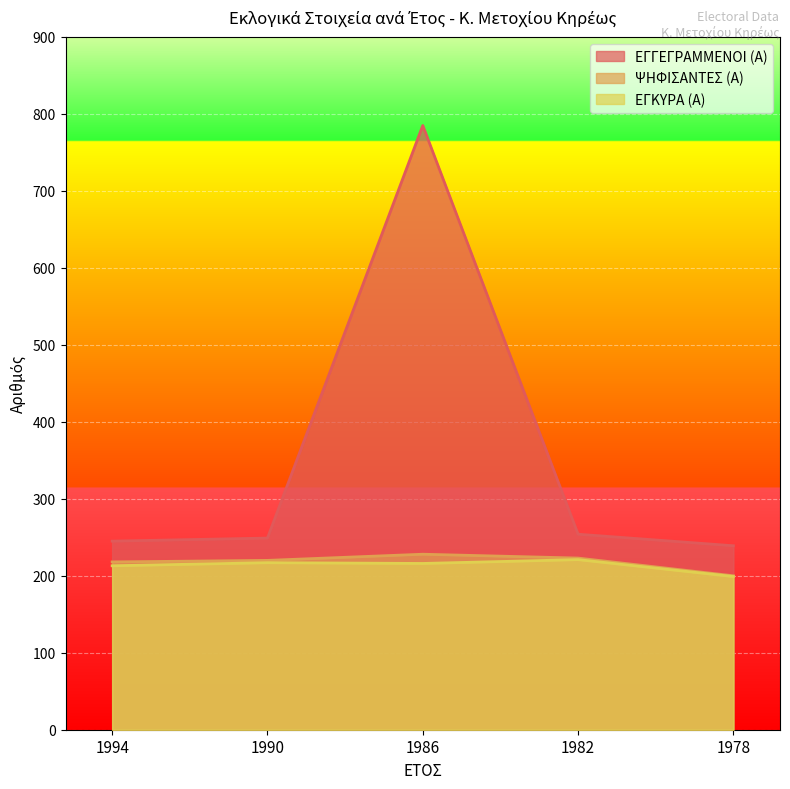

What value does the ΨΗΦΙΣΑΝΤΕΣ (Α) series have at 1978?

200